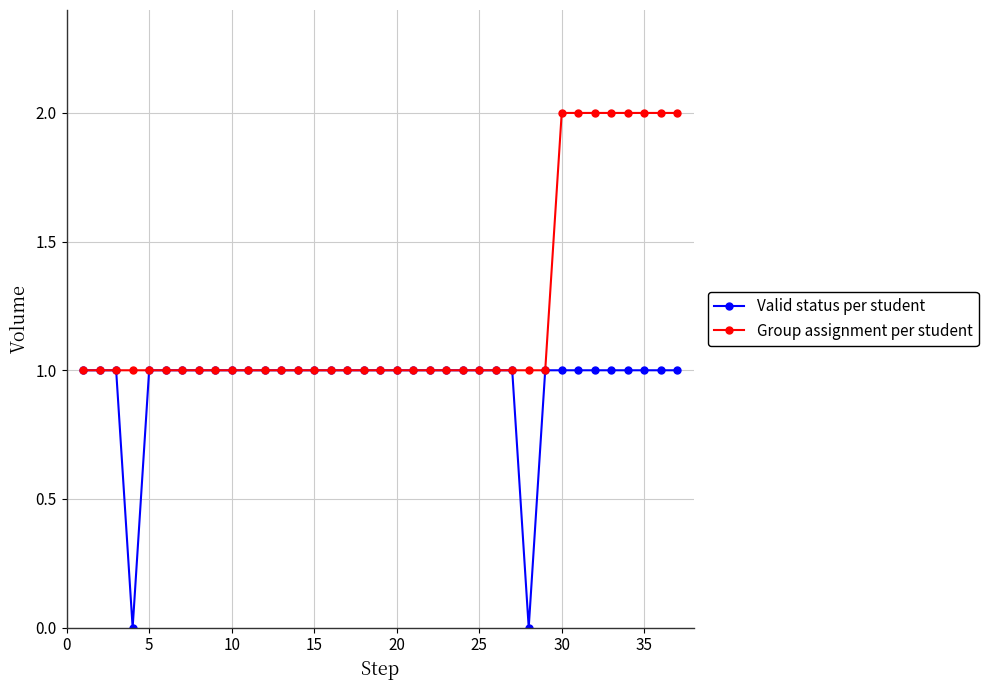

List the series in order of their peak value, highest first.

Group assignment per student, Valid status per student